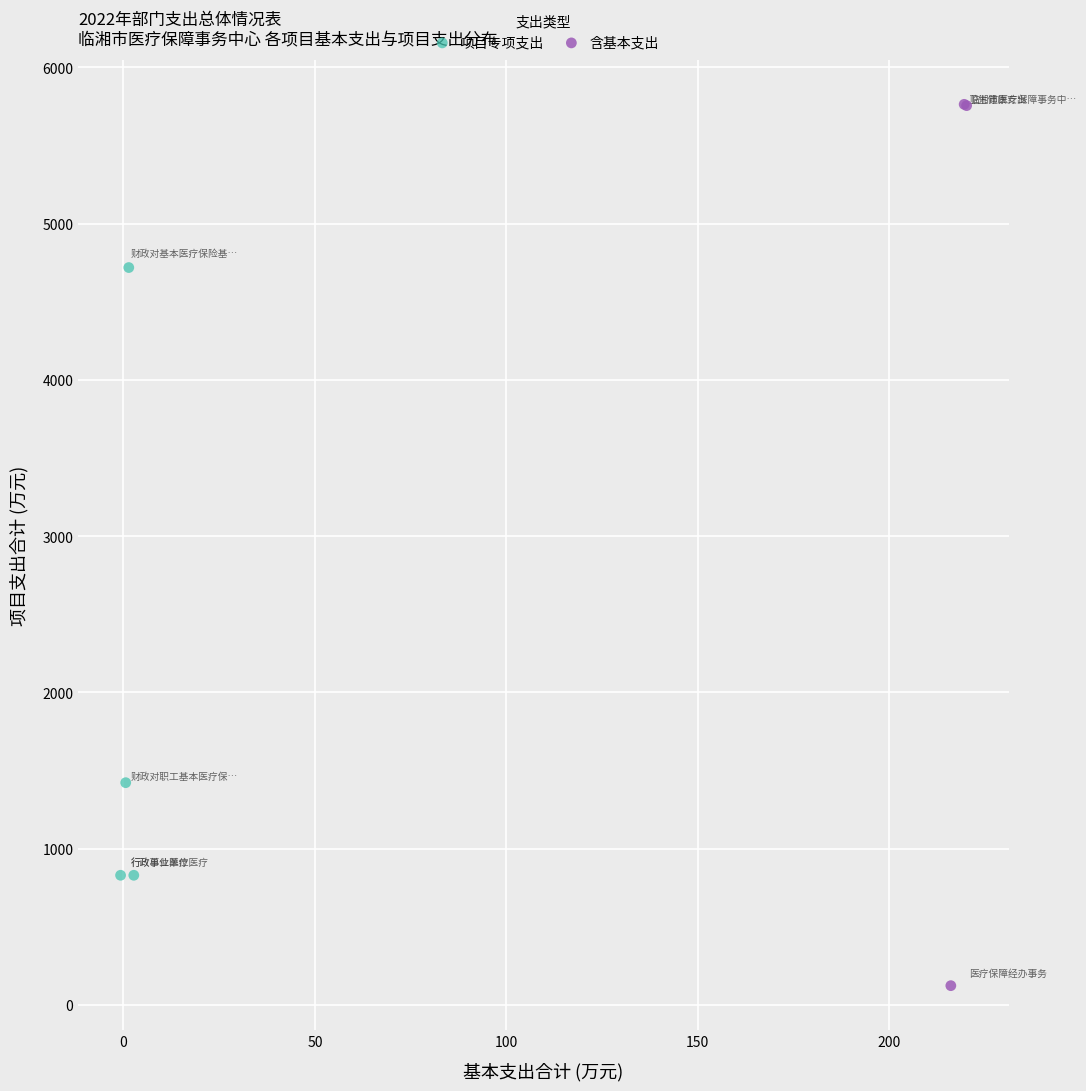

Which series has the largest Y range (max minus min)?

含基本支出